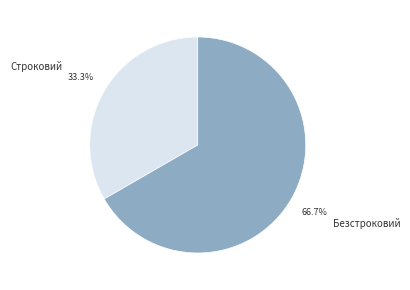

Approximately how many times larger is the value at Строковий compared to Безстроковий?

0.5